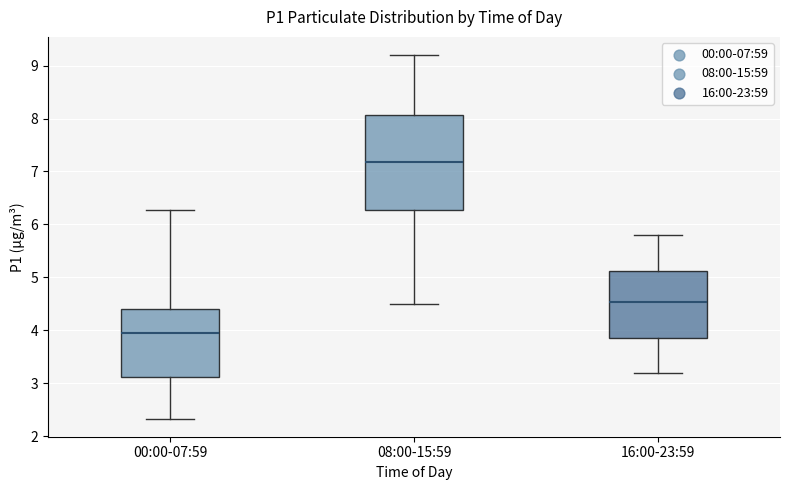

Reading left to right, transcribe this box plot: for each box, give where its median line is, the range the box spans, and where its two whiskers end, as read against the y-axis. The values are not printed on the chart, so give them approximately, as read against the axis.

00:00-07:59: median 4.0, box 3.1 to 4.4, whiskers 2.3 to 6.3
08:00-15:59: median 7.2, box 6.3 to 8.1, whiskers 4.5 to 9.2
16:00-23:59: median 4.5, box 3.9 to 5.1, whiskers 3.2 to 5.8